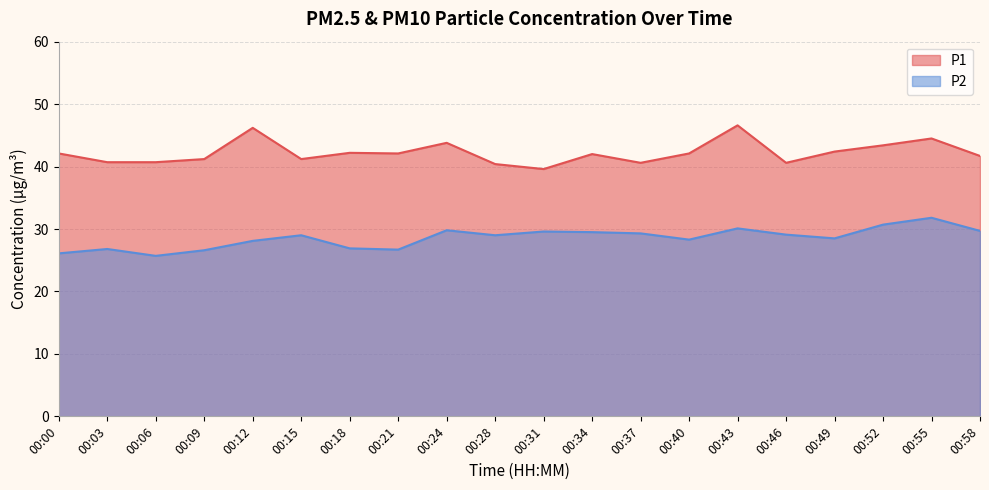

Which has a higher value, 00:18 or 00:49?

00:49